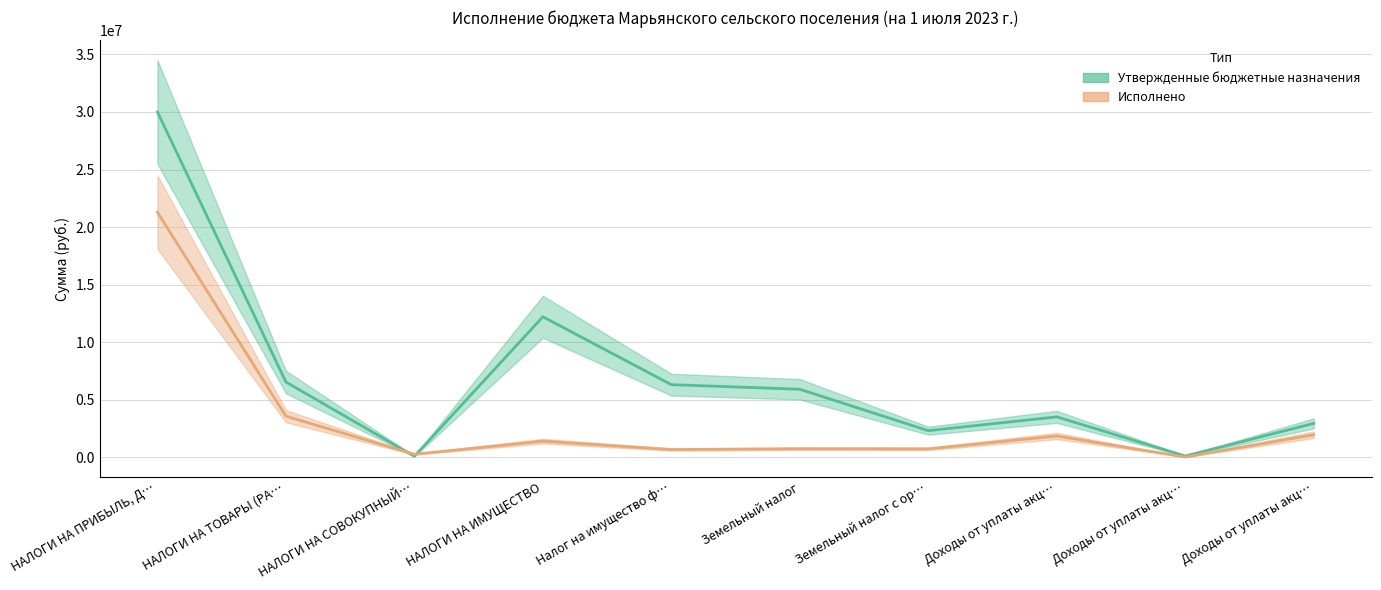

Rank the categories by Утвержденные бюджетные назначения value from lowest to highest.

НАЛОГИ НА СОВОКУПНЫЙ…, Доходы от уплаты акц…, Земельный налог с ор…, Доходы от уплаты акц…, Доходы от уплаты акц…, Земельный налог, Налог на имущество ф…, НАЛОГИ НА ТОВАРЫ (РА…, НАЛОГИ НА ИМУЩЕСТВО, НАЛОГИ НА ПРИБЫЛЬ, Д…